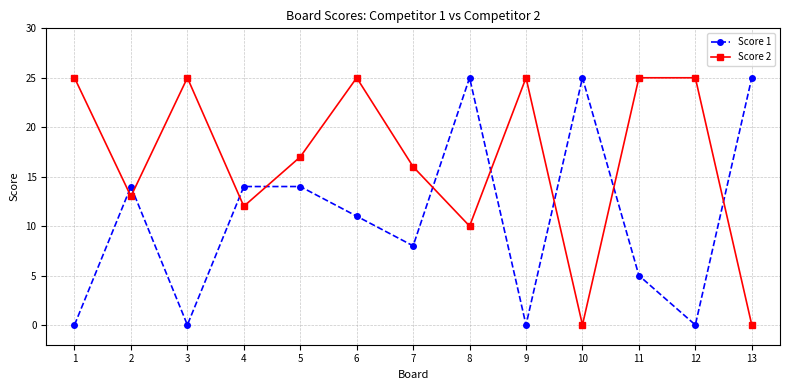

Reading left to right, transcribe all the data shown in this chart.

Score 1: 0	14	0	14	14	11	8	25	0	25	5	0	25
Score 2: 25	13	25	12	17	25	16	10	25	0	25	25	0